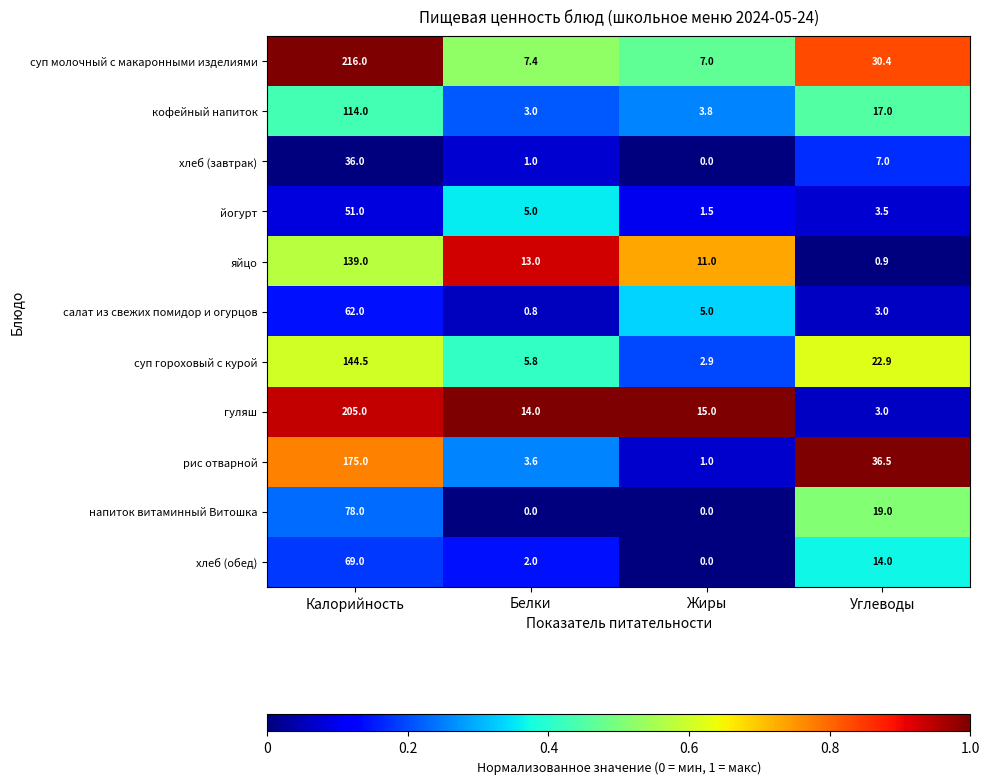

Is it true that йогурт equals 2.3 at Углеводы?

False